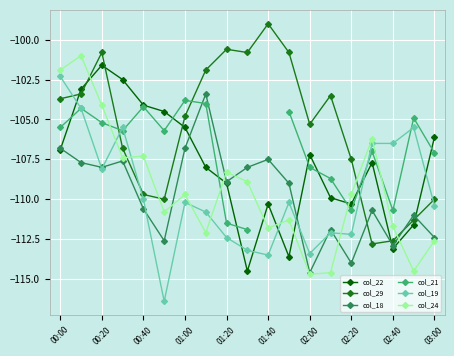

How many times do col_24 and col_29 cross each other?

5